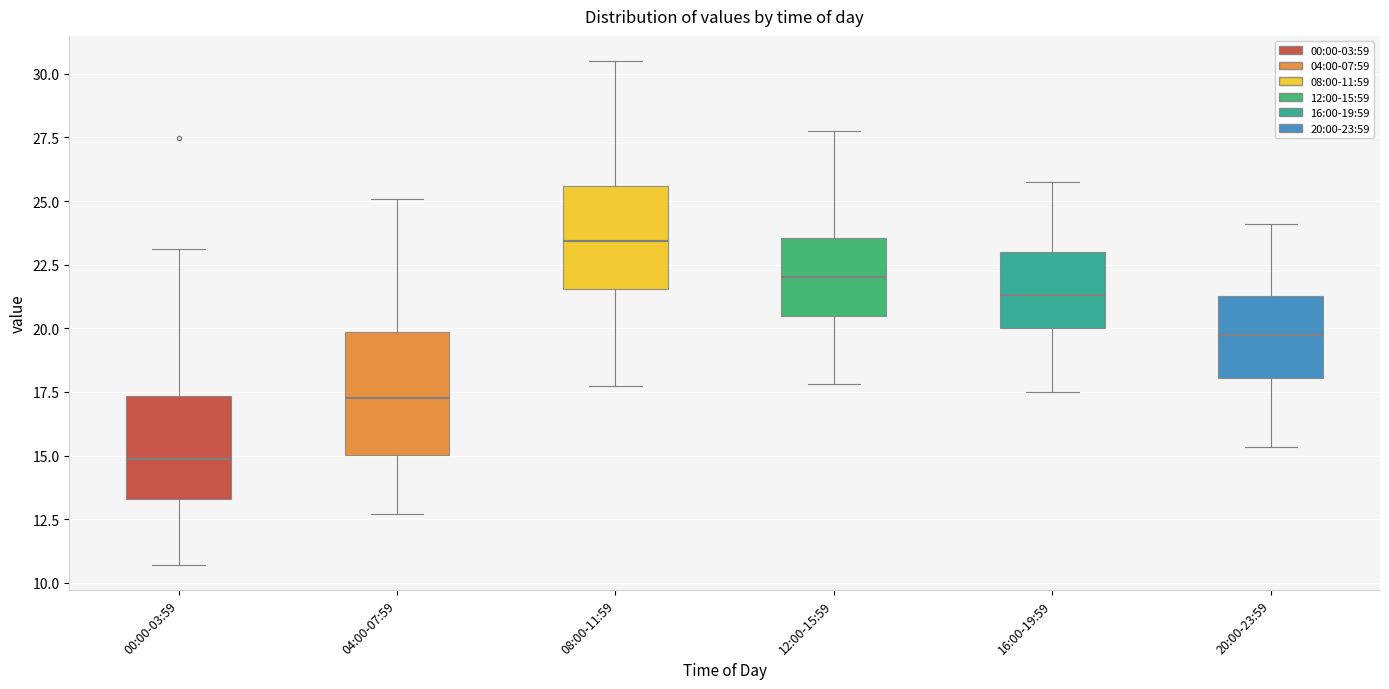

Reading left to right, transcribe this box plot: for each box, give where its median line is, the range the box spans, and where its two whiskers end, as read against the y-axis. The values are not printed on the chart, so give them approximately, as read against the axis.

00:00-03:59: median 15.0, box 13.5 to 17.5, whiskers 10.5 to 23.0
04:00-07:59: median 17.5, box 15.0 to 20.0, whiskers 12.5 to 25.0
08:00-11:59: median 23.5, box 21.5 to 25.5, whiskers 18.0 to 30.5
12:00-15:59: median 22.0, box 20.5 to 23.5, whiskers 18.0 to 28.0
16:00-19:59: median 21.5, box 20.0 to 23.0, whiskers 17.5 to 26.0
20:00-23:59: median 19.5, box 18.0 to 21.5, whiskers 15.5 to 24.0